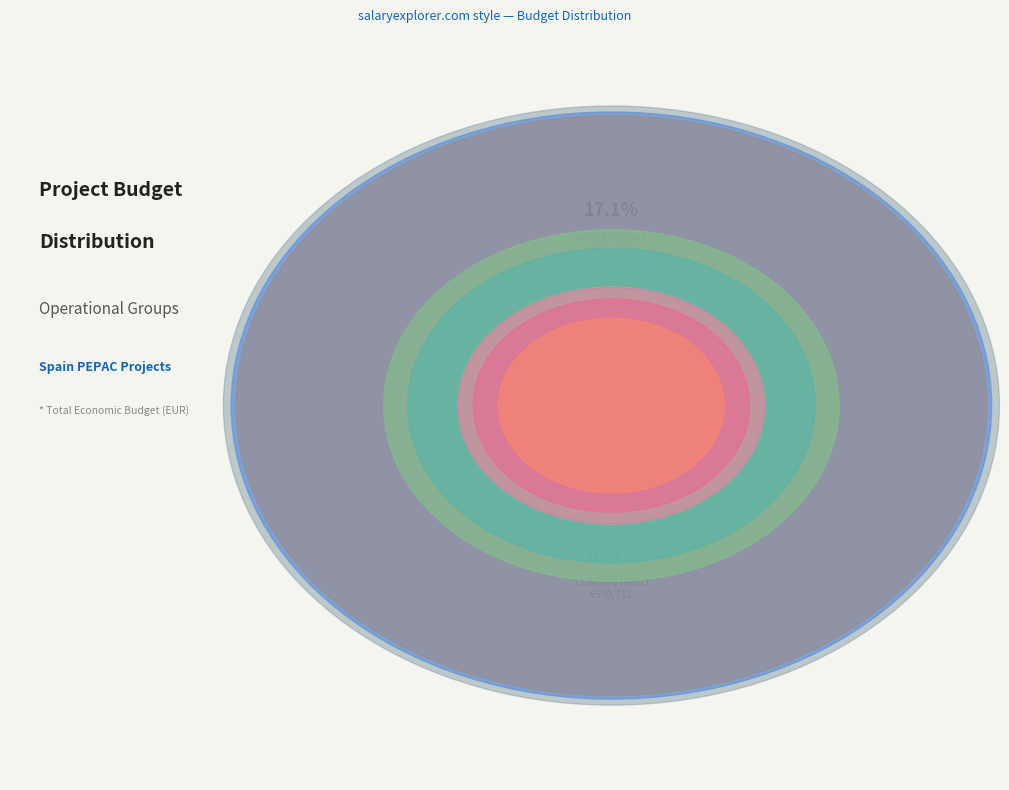

Is the sum of CLIMSOSTRIGO and YESWECAST greater than half?

No